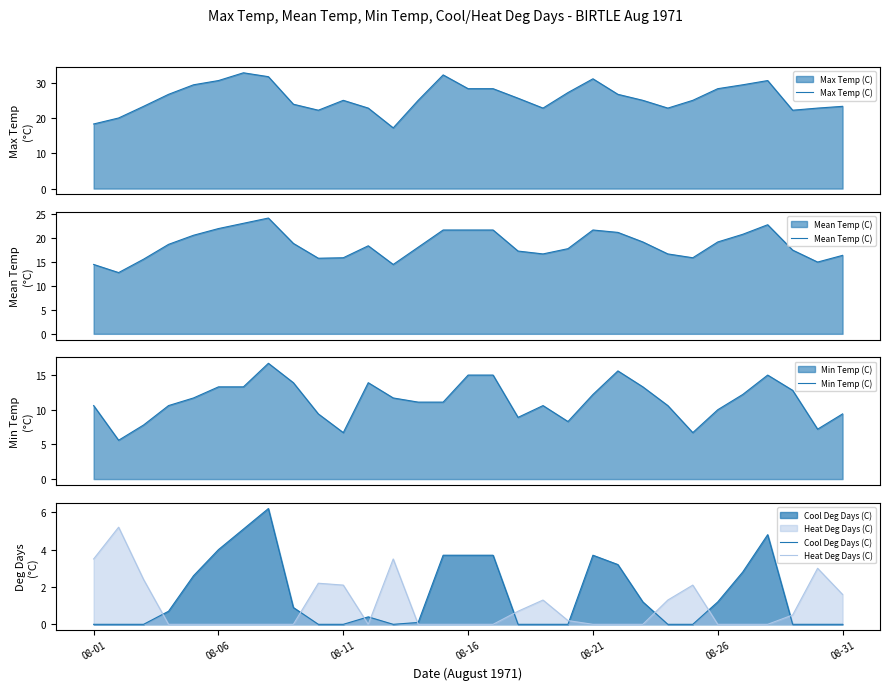

Which series ends up on top after the final intersection of Cool Deg Days (C) and Heat Deg Days (C)?

Heat Deg Days (C)